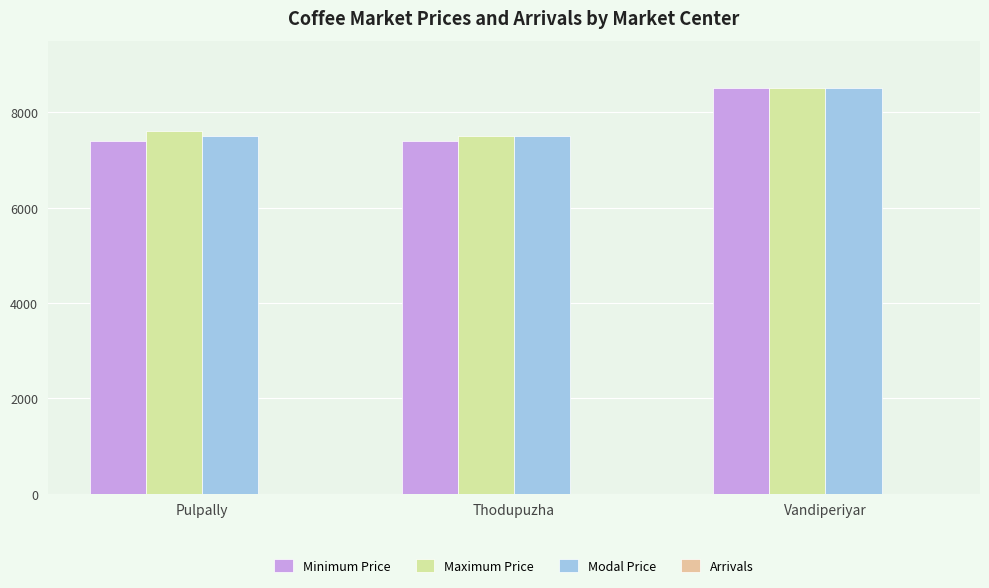

The Maximum Price series shows 11677.8 at Vandiperiyar. True or false?

False